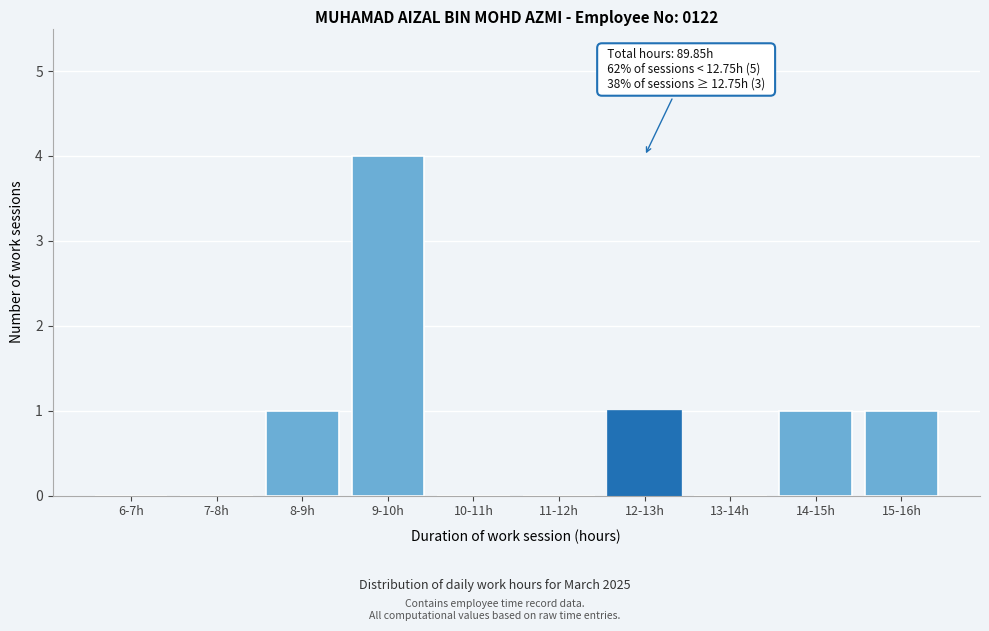

Reading left to right, list all the values displayed in this chart.

6-7h=0	7-8h=0	8-9h=1	9-10h=4	10-11h=0	11-12h=0	12-13h=1	13-14h=0	14-15h=1	15-16h=1